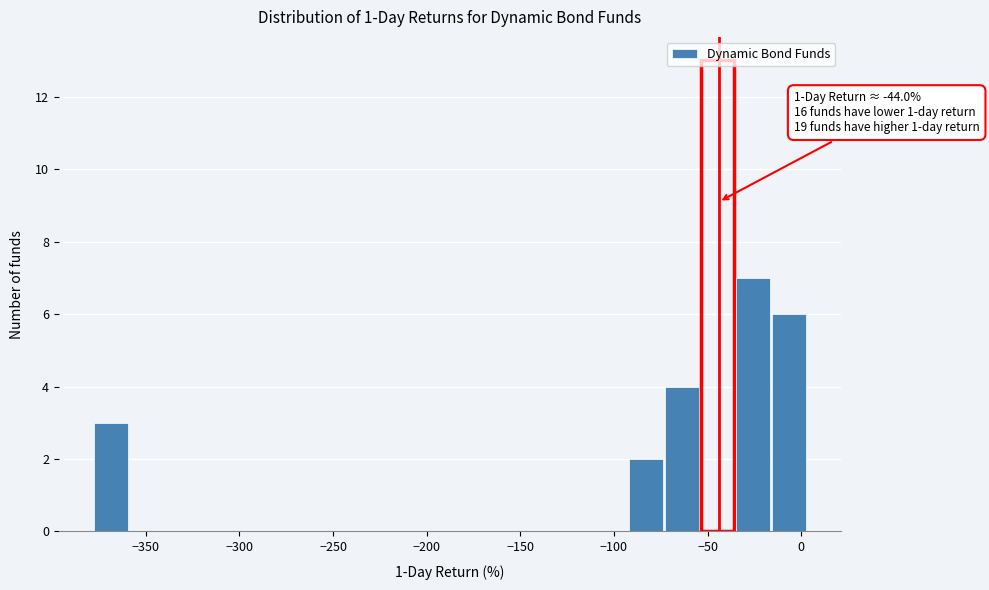

Read against the x-axis, roughly where is the centre of the tallest bar?

-45